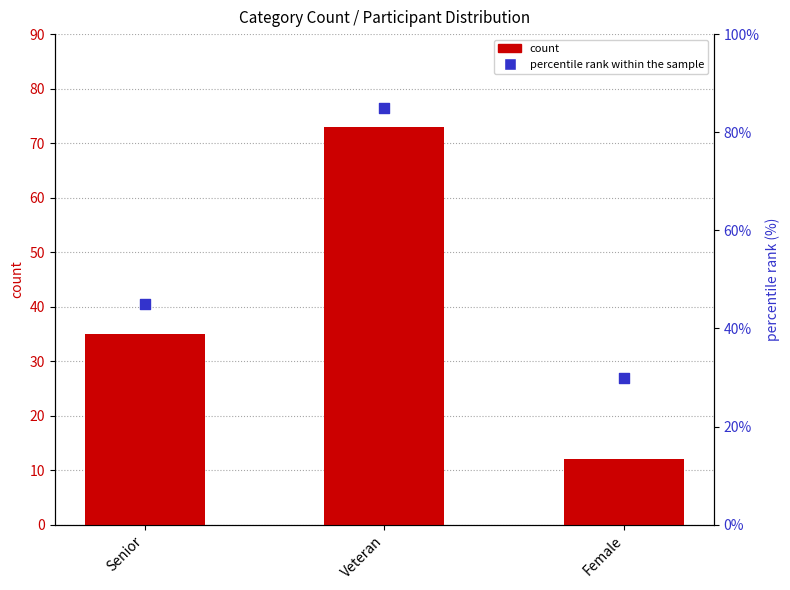

What are all the series names shown in the legend?

count, percentile rank within the sample